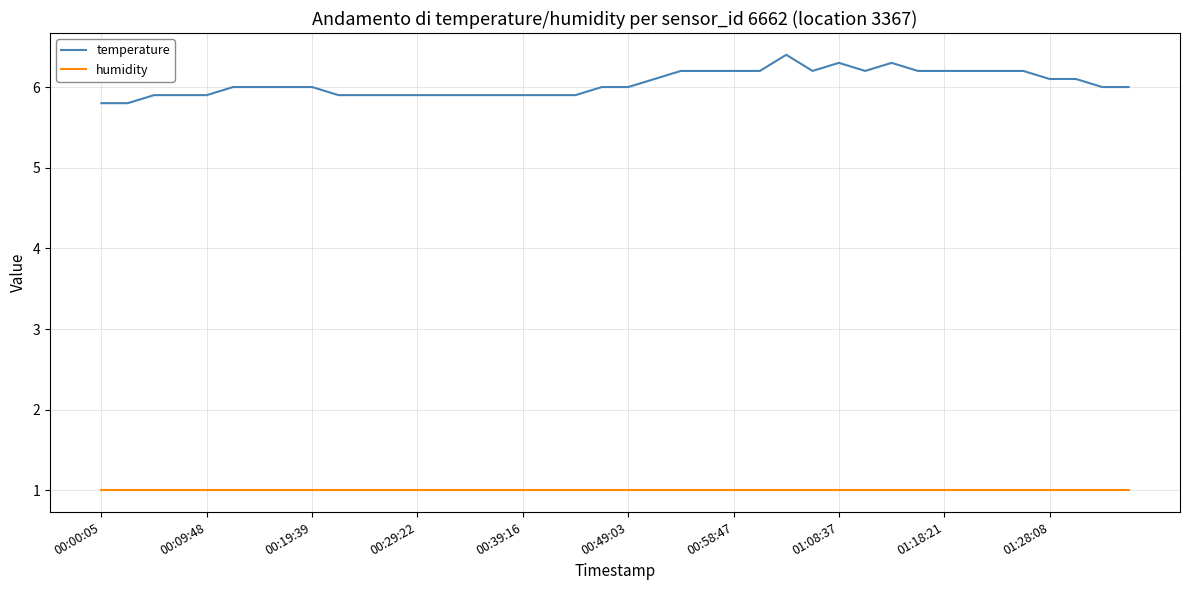

Is this an area chart (filled region under the line)?

No